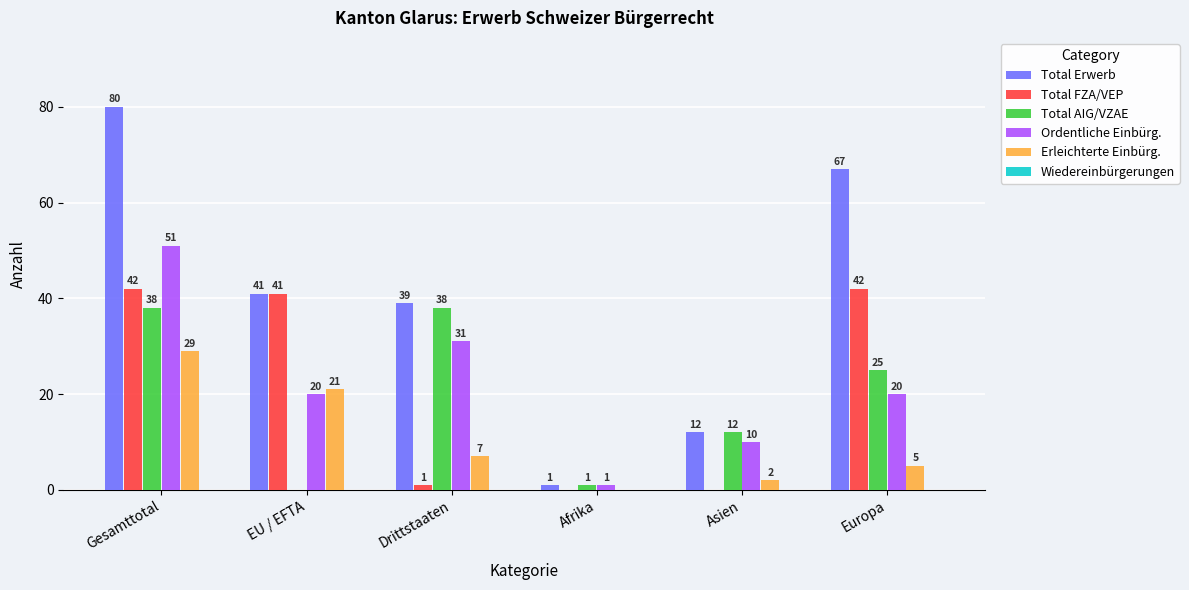

What is the sum of the Total Erwerb values at Drittstaaten and EU / EFTA?

80